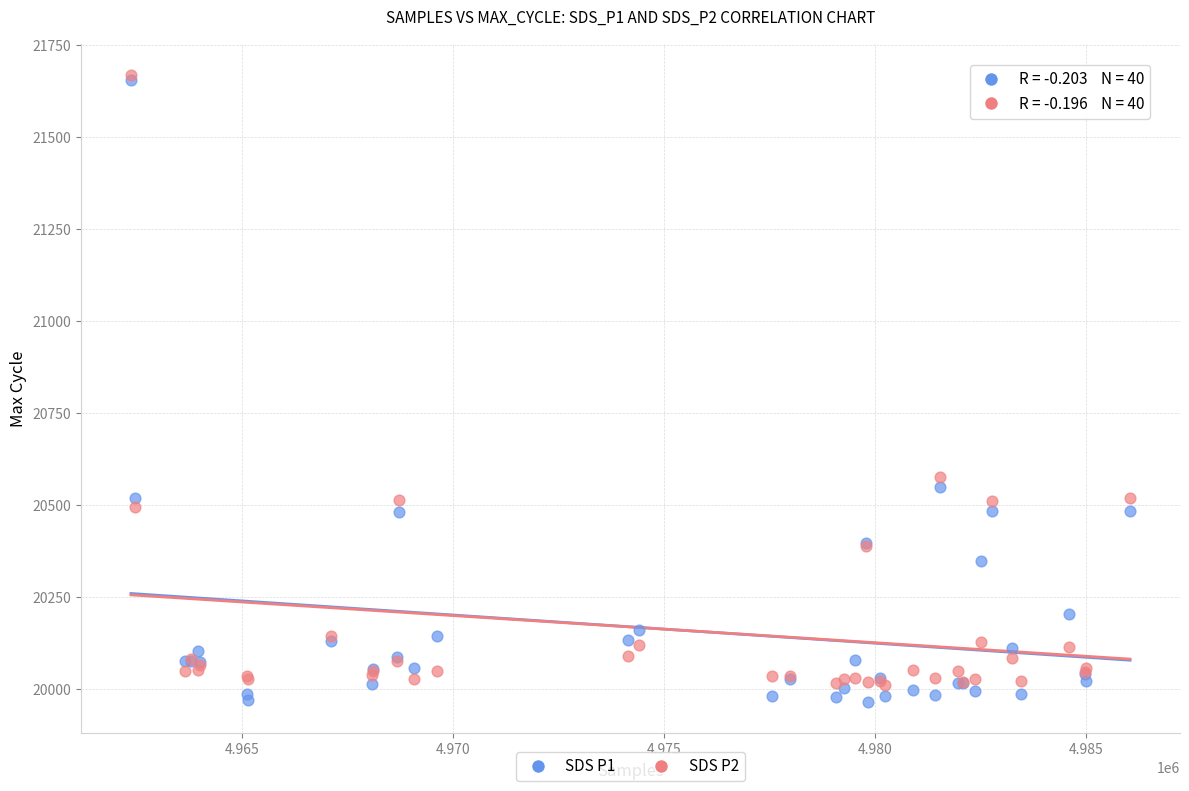

Across all series, what Y value is closest to 20817?

20577.4